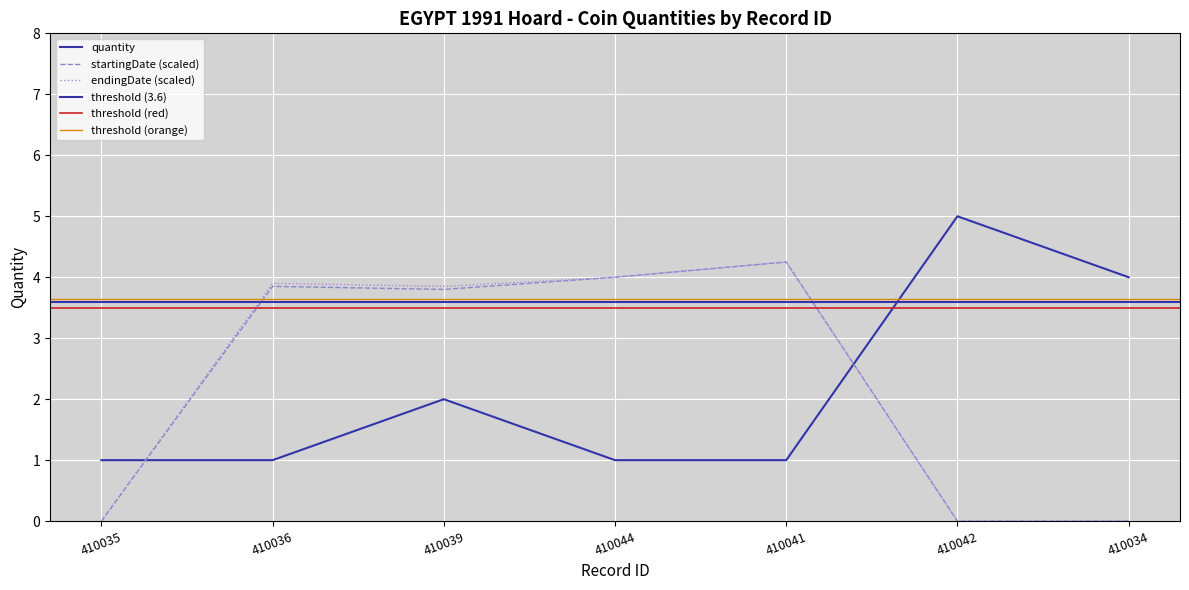

What is the difference between the maximum and minimum values in the startingDate series?

4.2